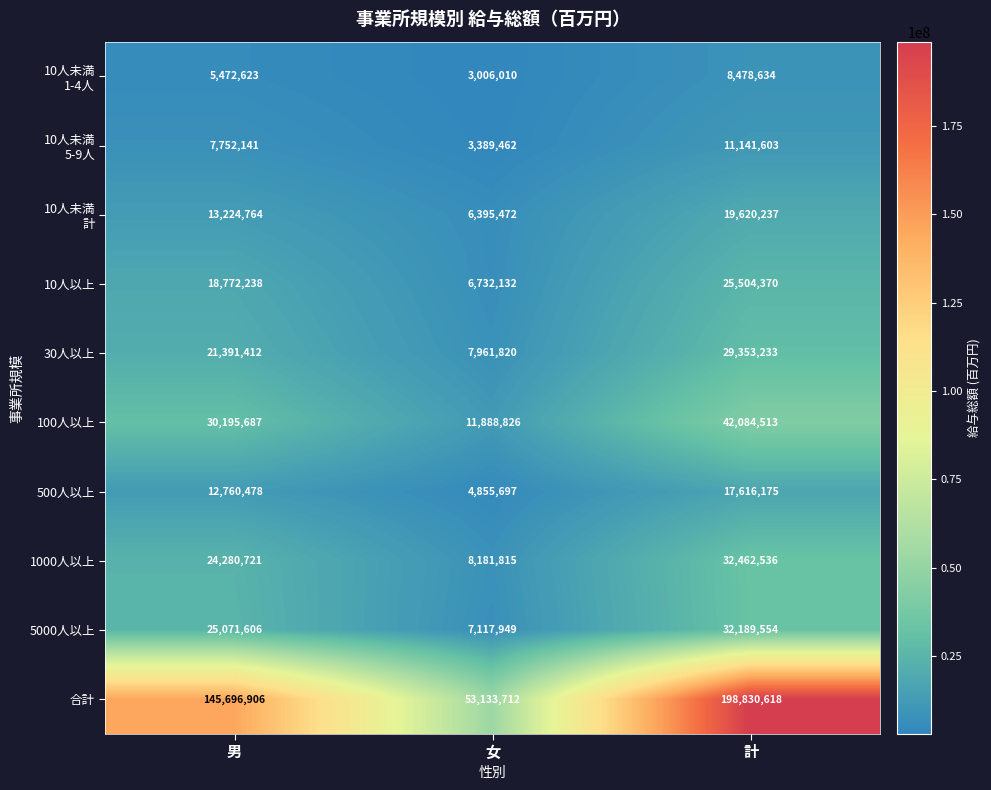

The 1000人以上 series shows 32462536 at 計. True or false?

True